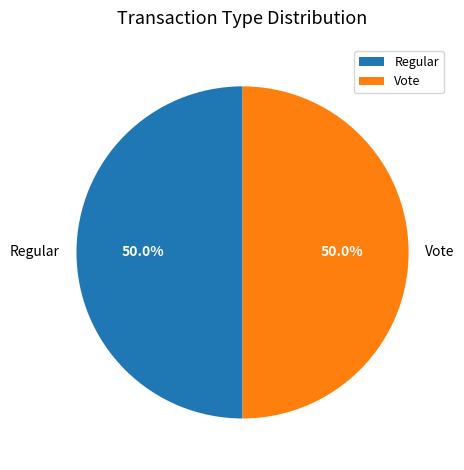

How many slices are in this pie chart?

2